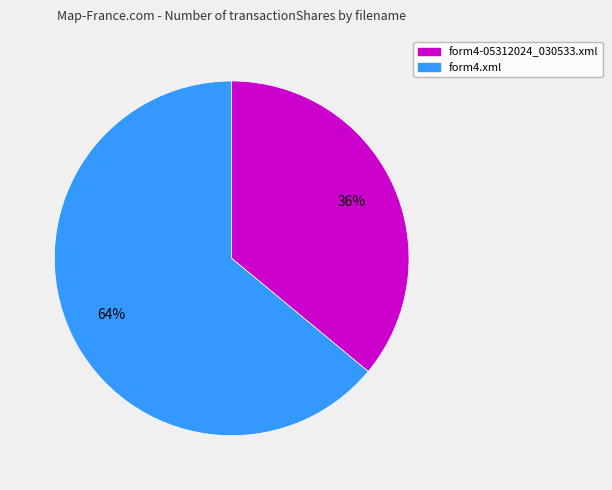

To the nearest percent, what portion does form4.xml represent?

64%